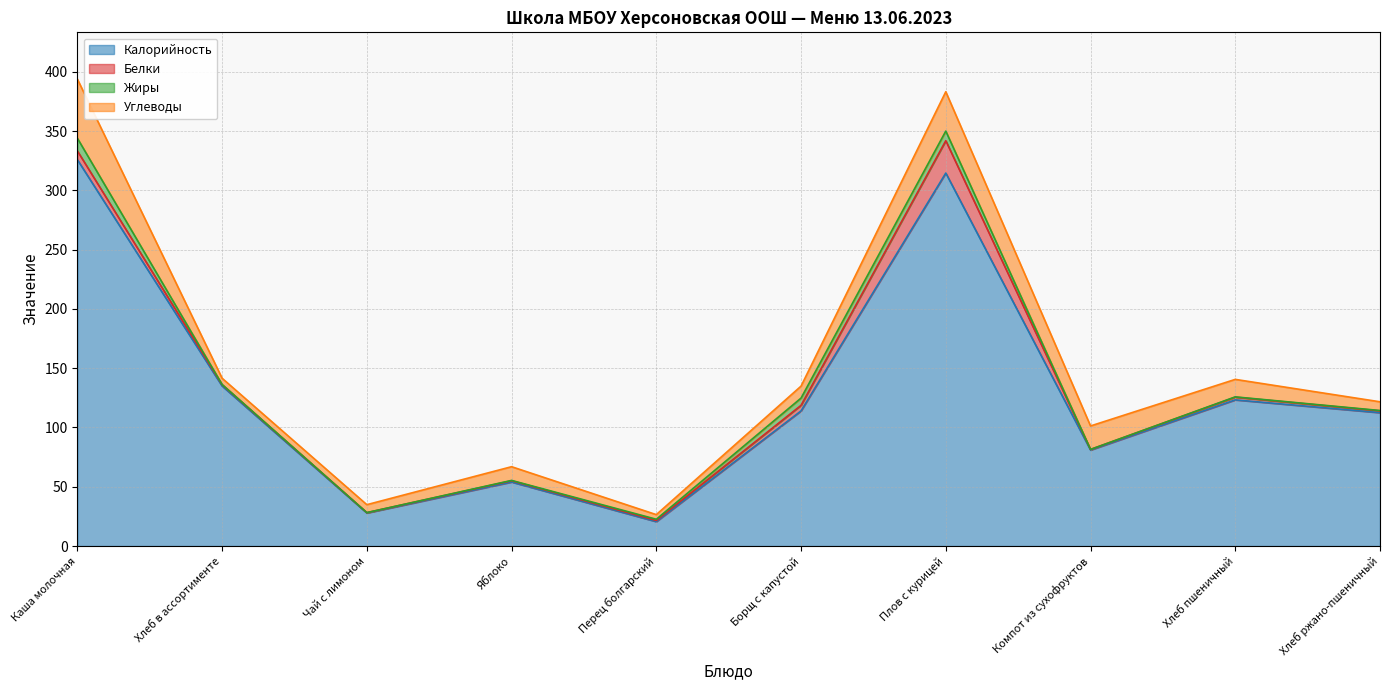

What is the label of the 4th point from the left?

Яблоко